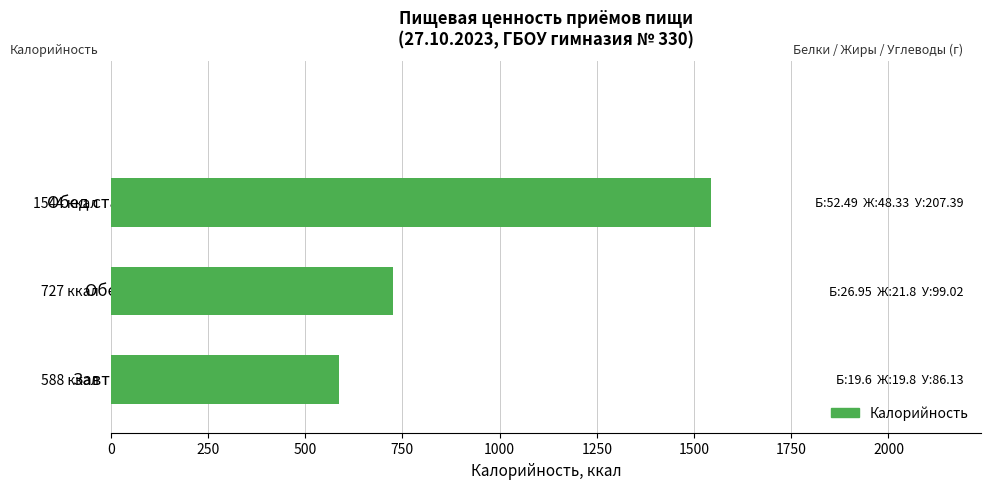

What is the difference between the values at Обед and Обед старший?

817